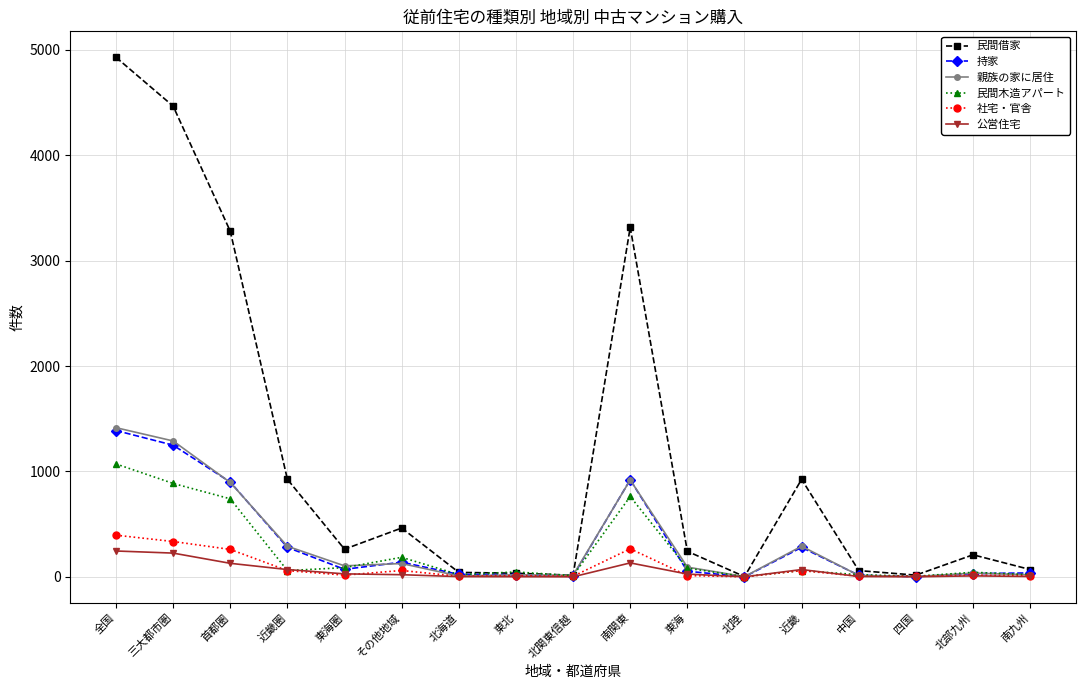

What is the sum of all 社宅・官舎 values?

1520